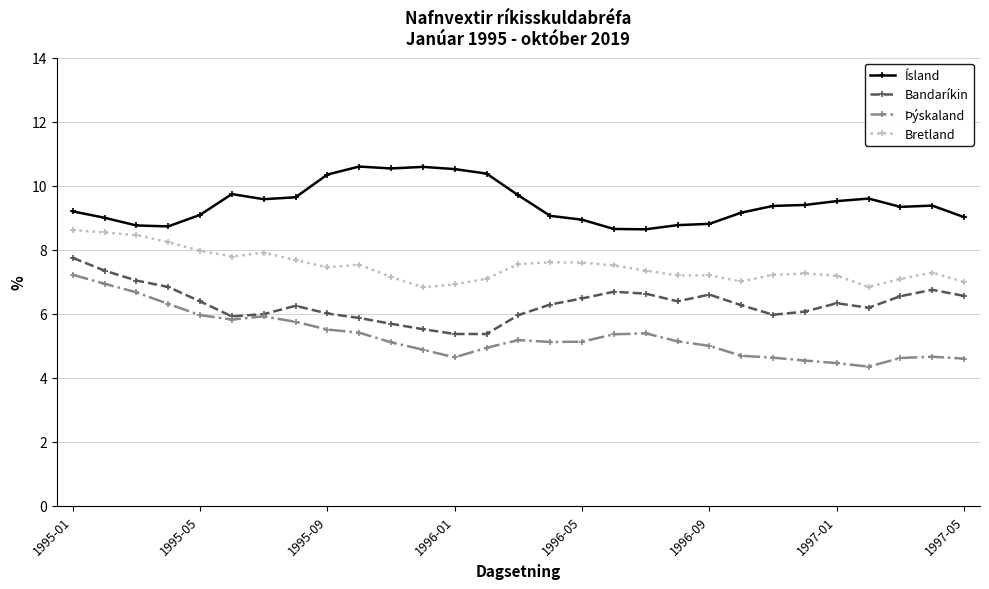

True or false: Bretland and Þýskaland intersect in this chart.

False